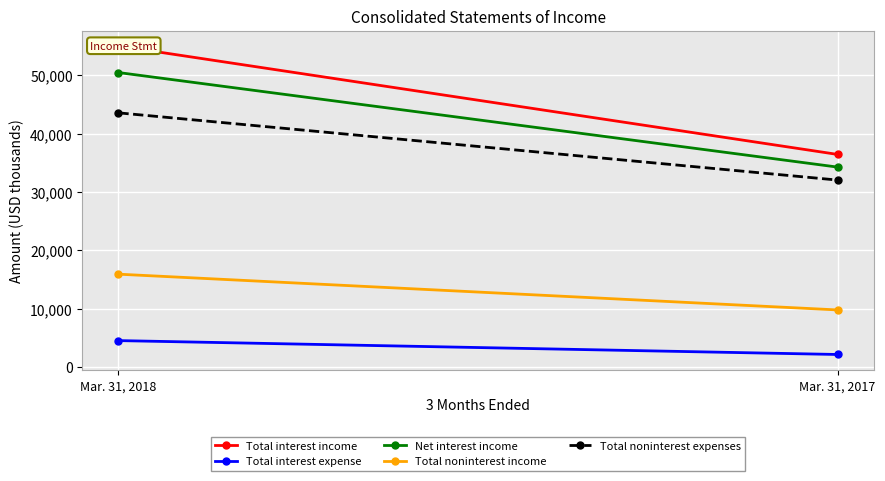

What is the average value of the Total noninterest income series?

12875